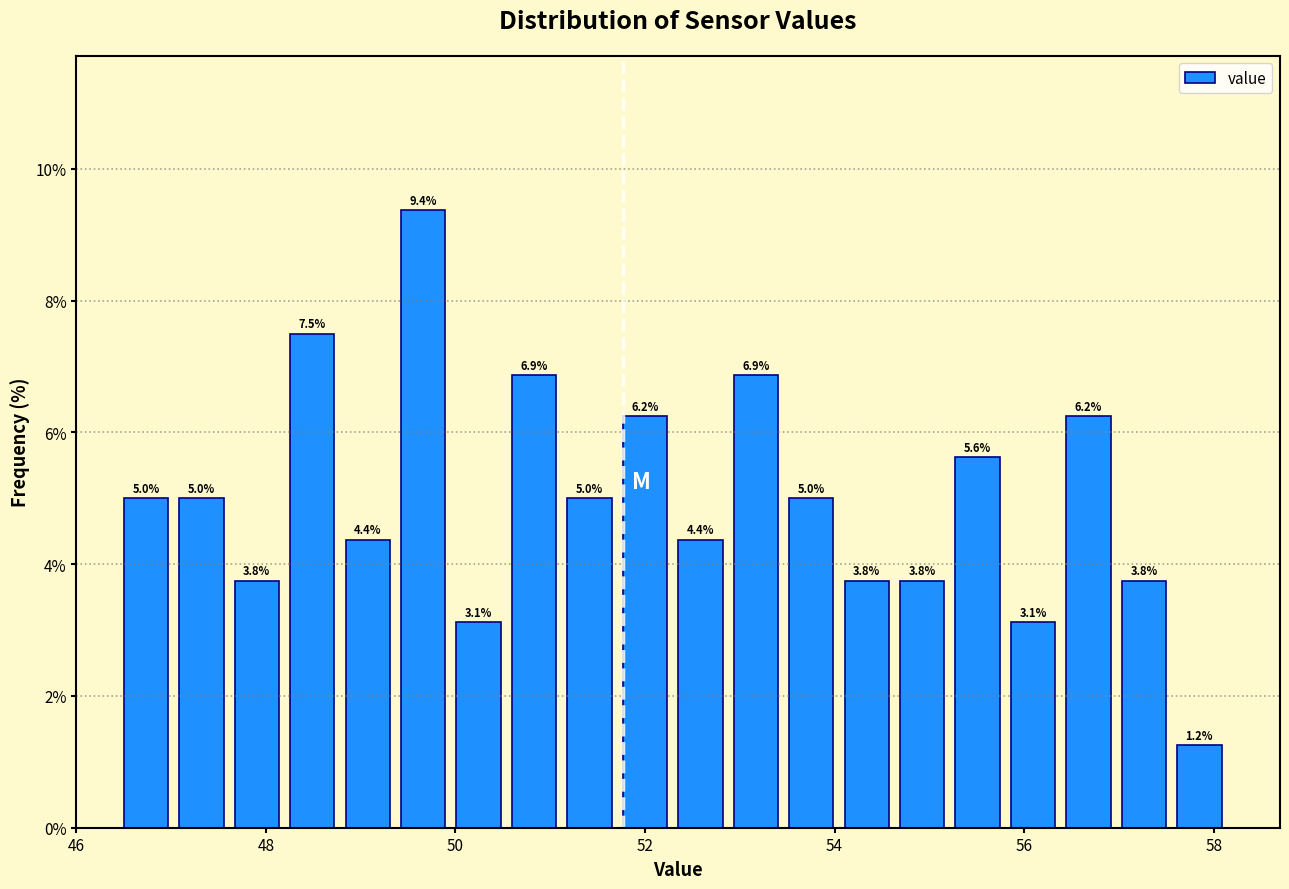

Read against the x-axis, roughly where is the centre of the tallest bar?

49.6